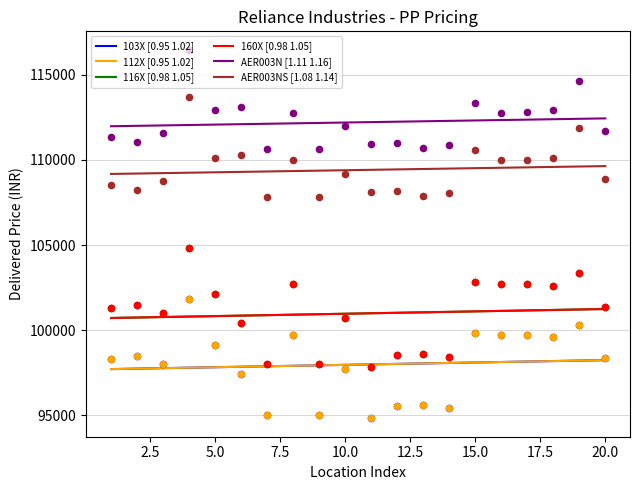

What are all the series names shown in the legend?

103X, 112X, 116X, 160X, AER003N, AER003NS